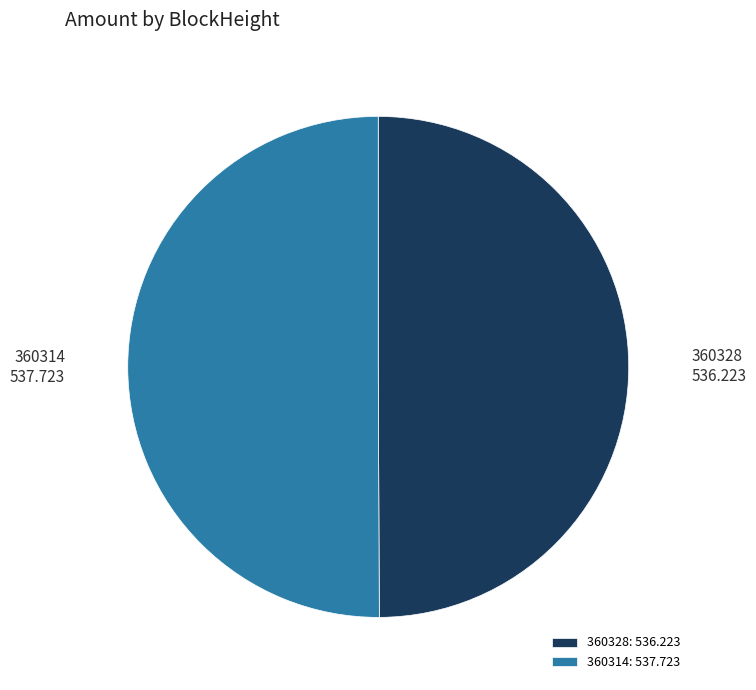

What is the ratio of the value at 360328 to the value at 360314?

1.0